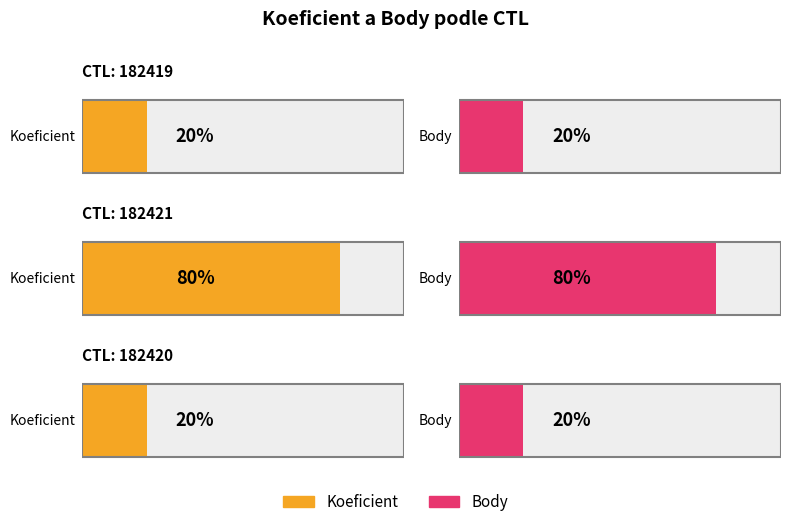

Is it true that Koeficient equals 6 at 182421?

False